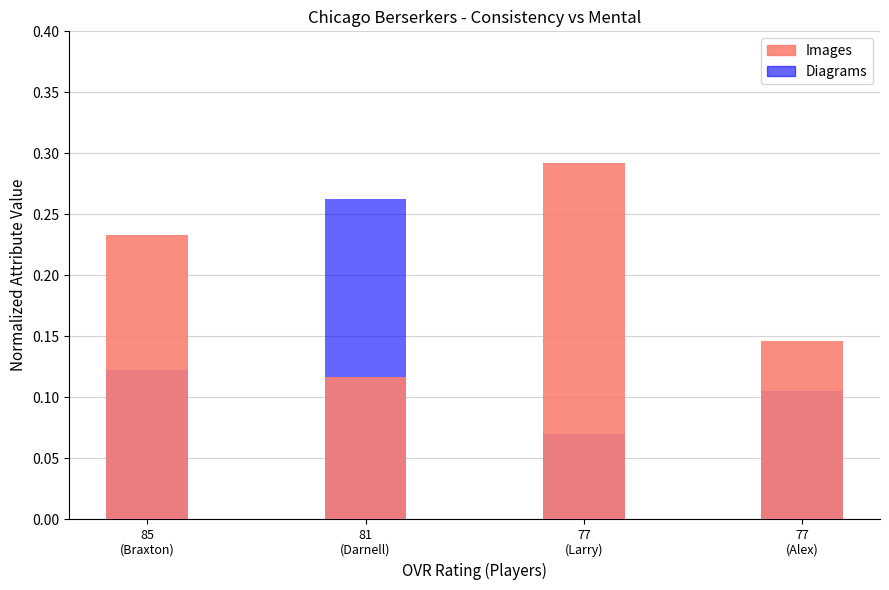

What is the difference between the Diagrams values at 77
(Alex) and 81
(Darnell)?

0.2